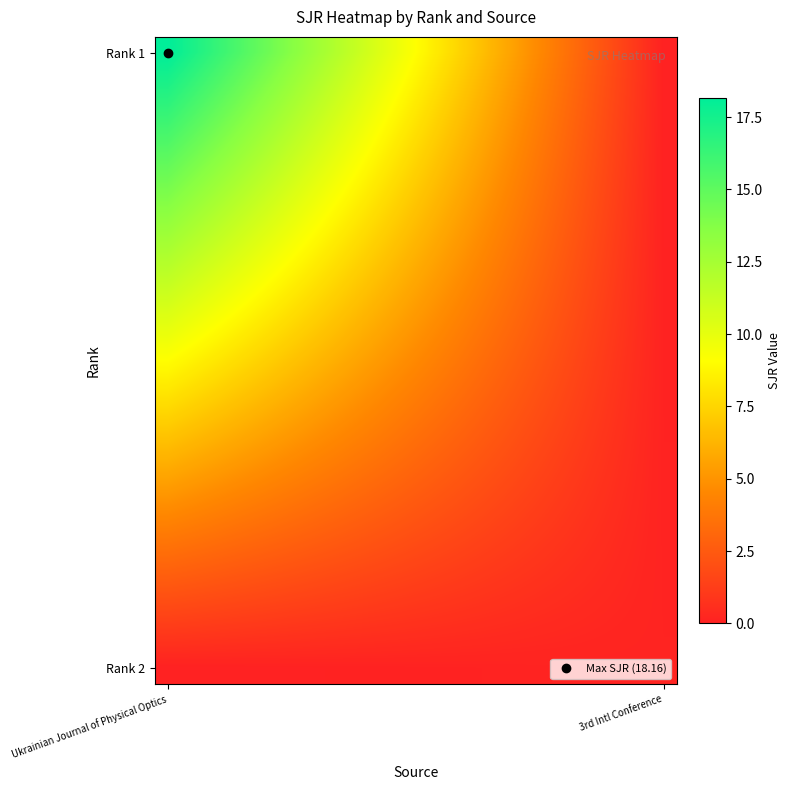

What is the greatest value displayed?

18.2